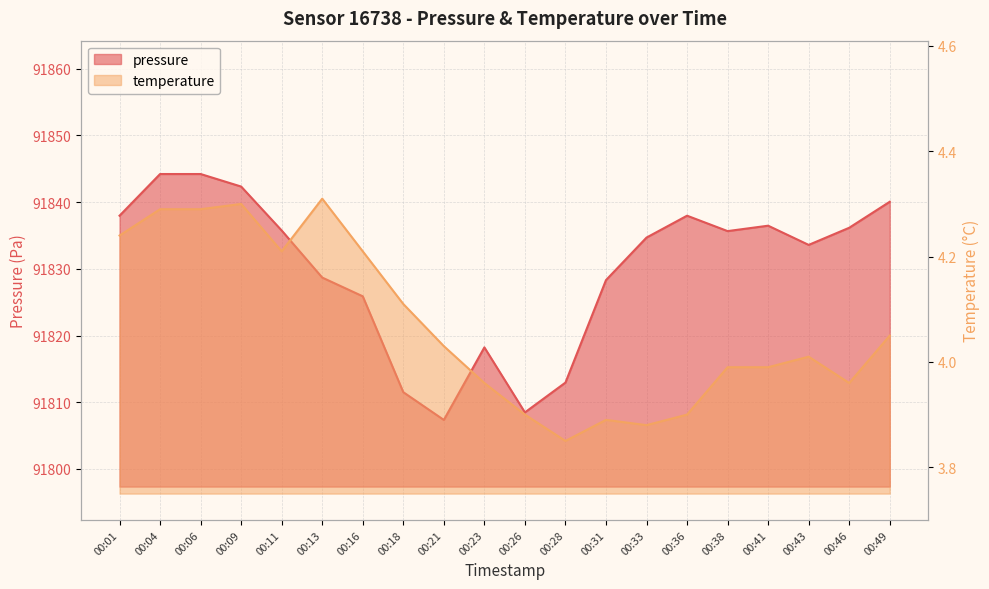

What is the sum of all temperature values?

81.4